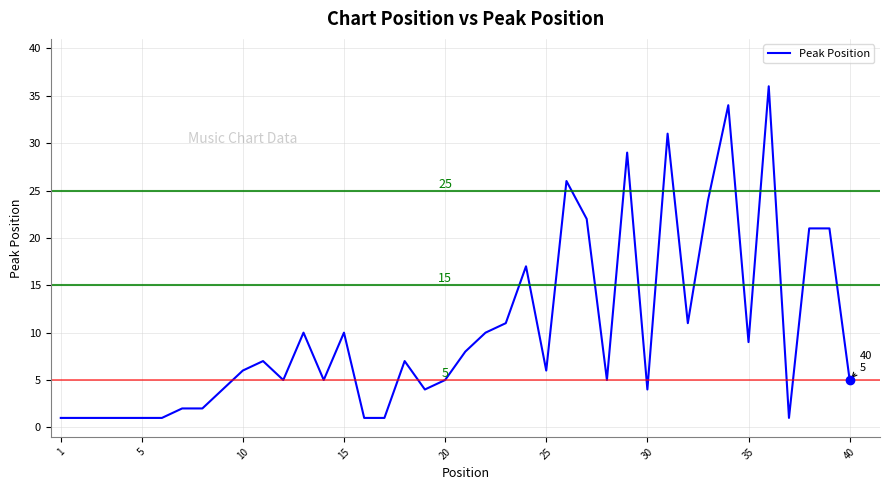

What is the maximum value shown in the chart?

36